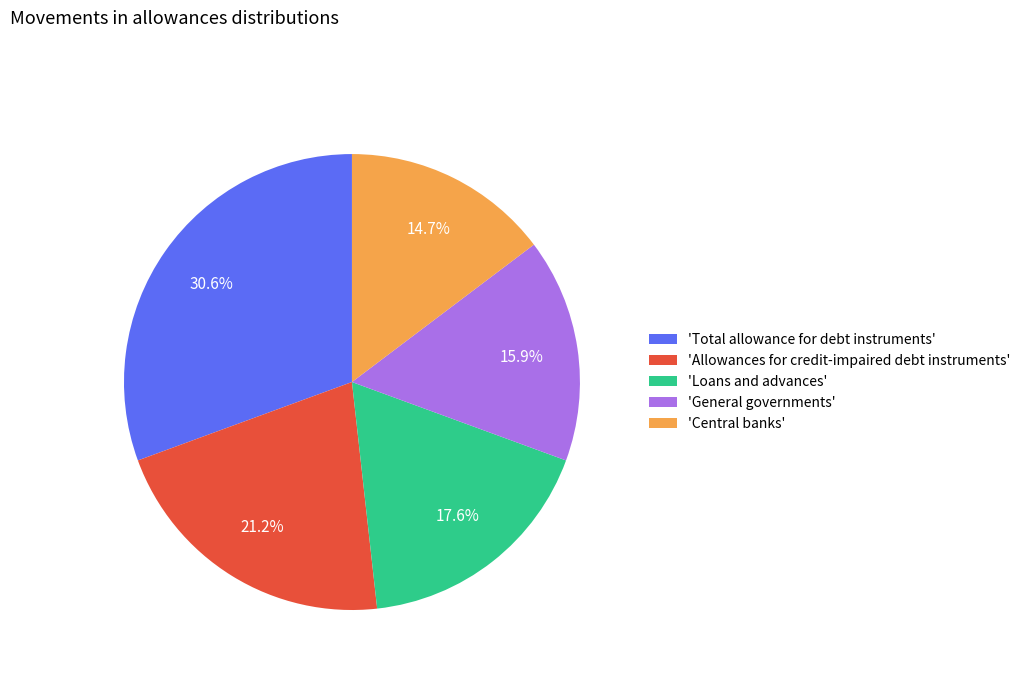

Is 'Total allowance for debt instruments' the majority of the pie?

No